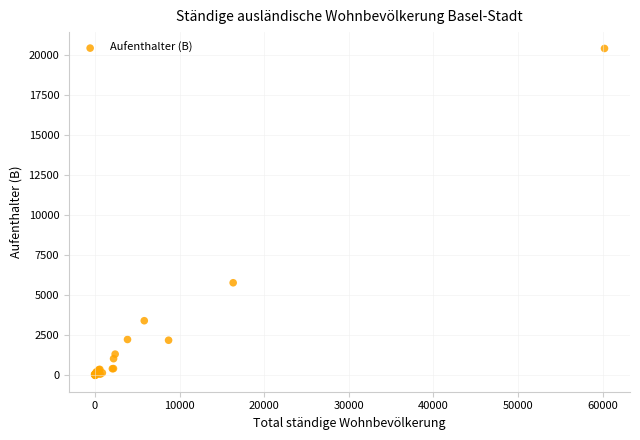

What Y value in the scatter plot is closest to 10185?

5764.3